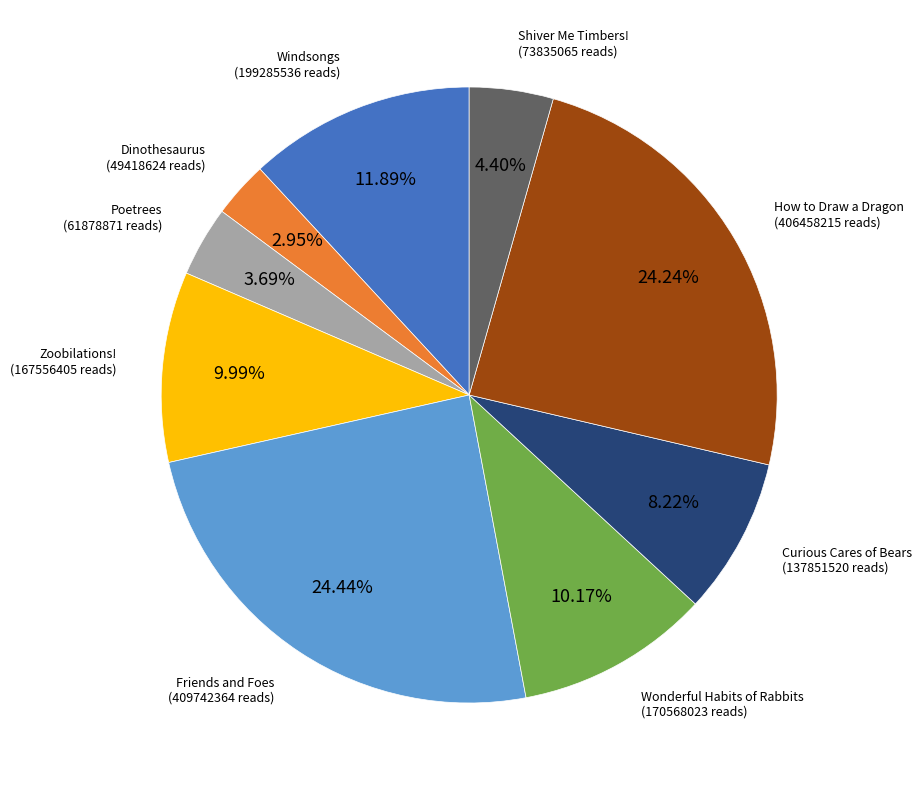

Is there any slice that represents more than half of the pie?

No